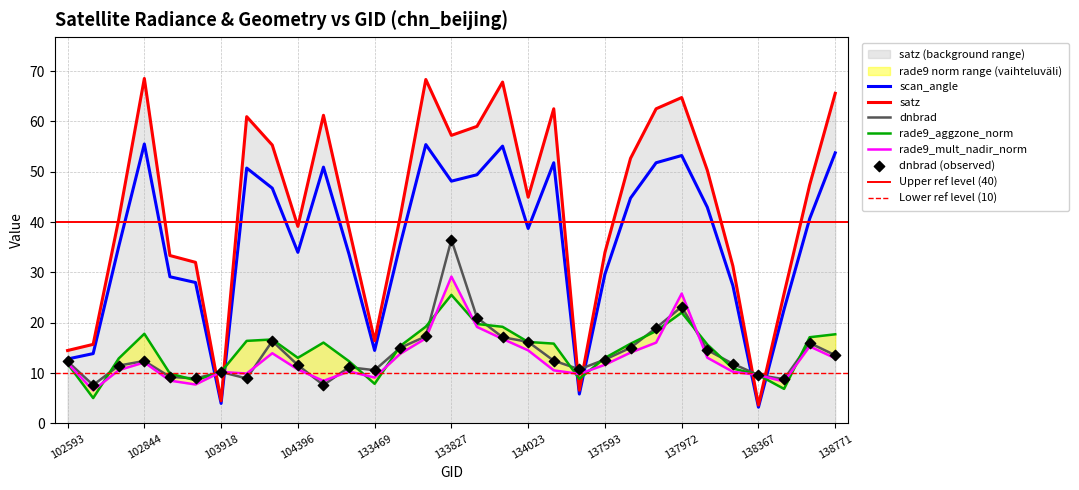

What are all the series names shown in the legend?

dnbrad, satz, scan_angle, rade9_mult_nadir_norm, rade9_aggzone_norm